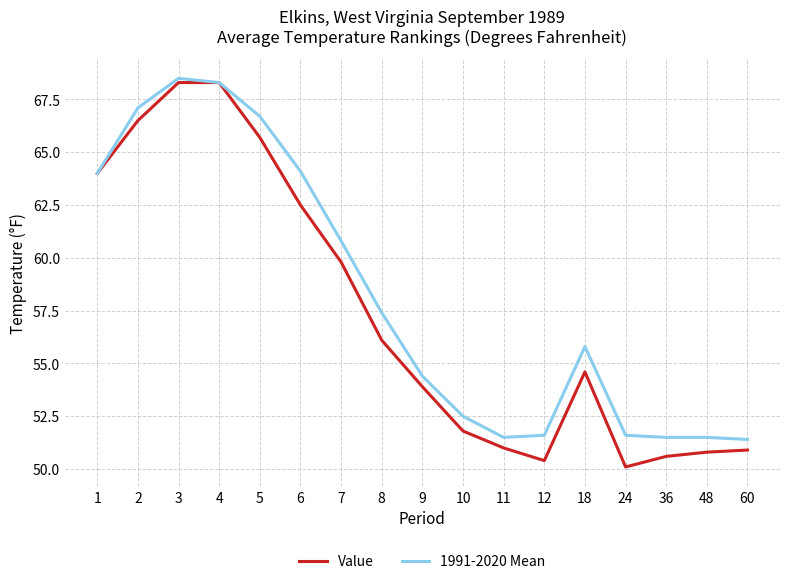

At how many categories does at least one series exceed 52?

11